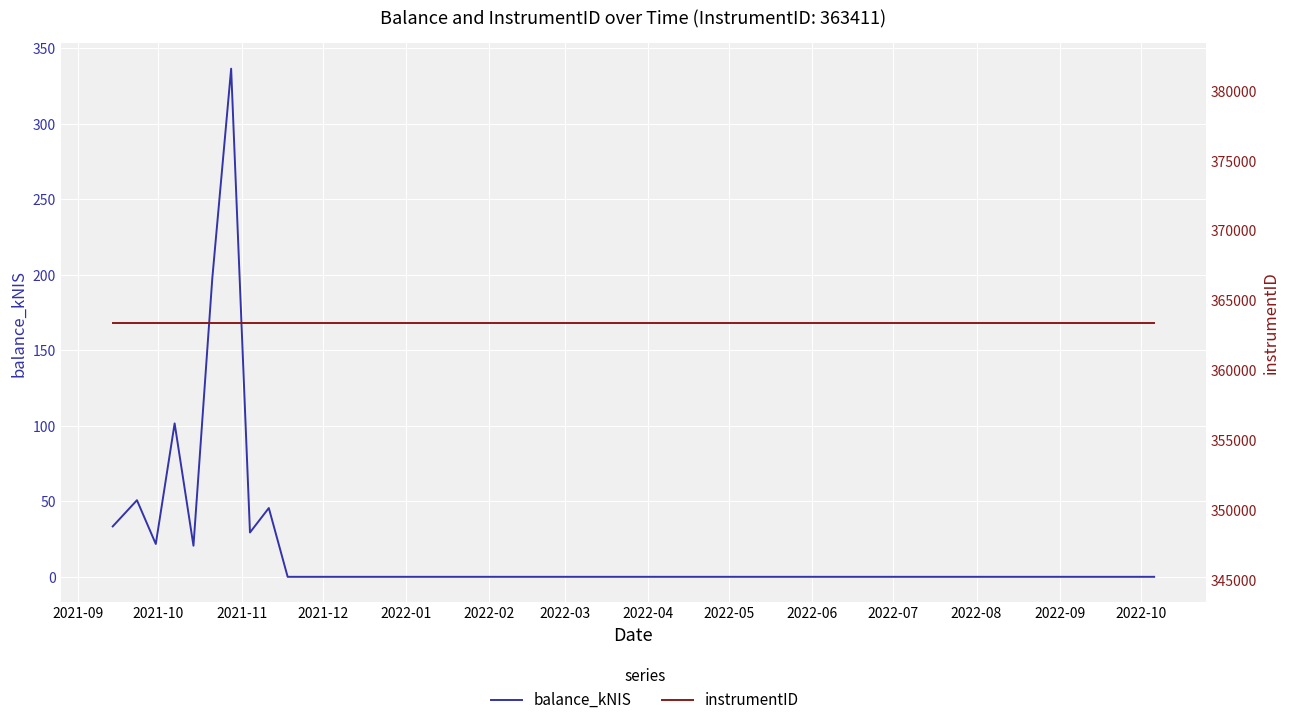

How many interior local valleys does the balance_kNIS series have?

3